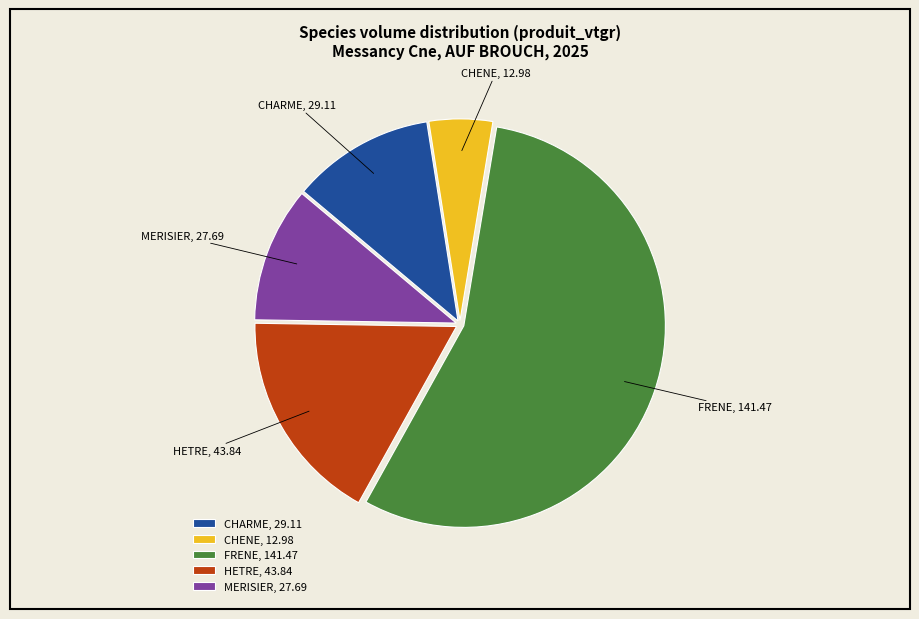

Which has a higher value, MERISIER or CHENE?

MERISIER